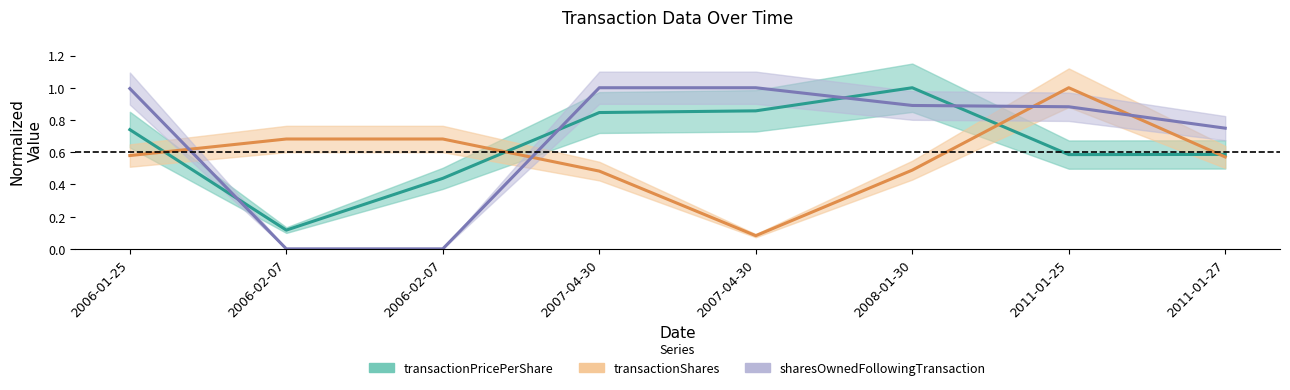

Is this an area chart (filled region under the line)?

No